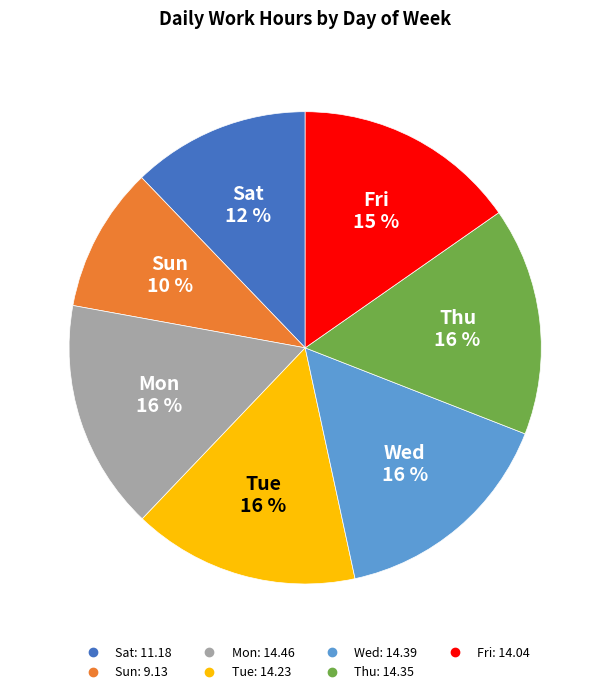

How many slices are in this pie chart?

7